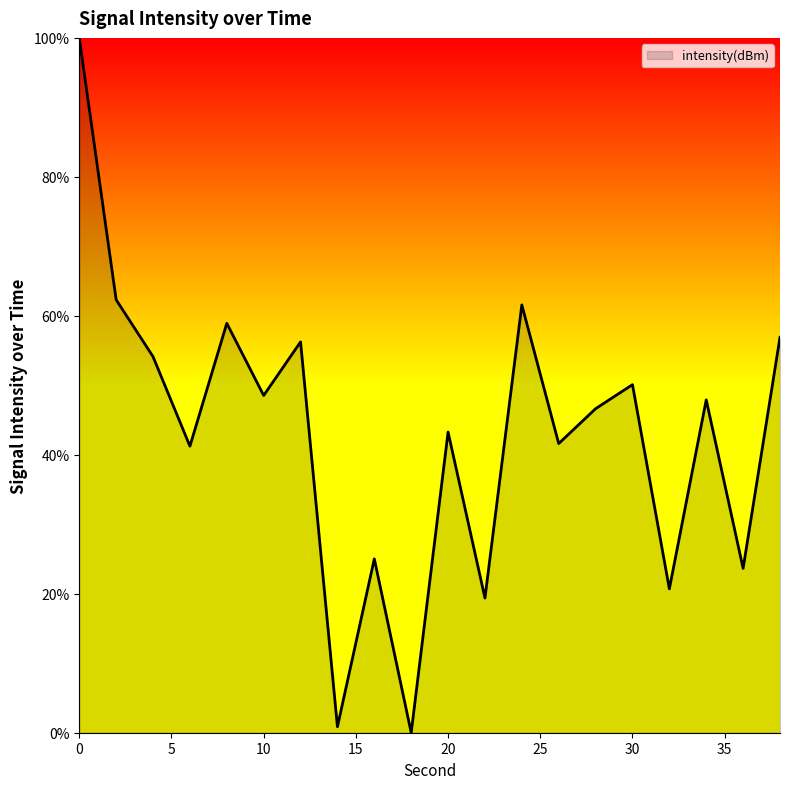

How many lines are shown in the chart?

1